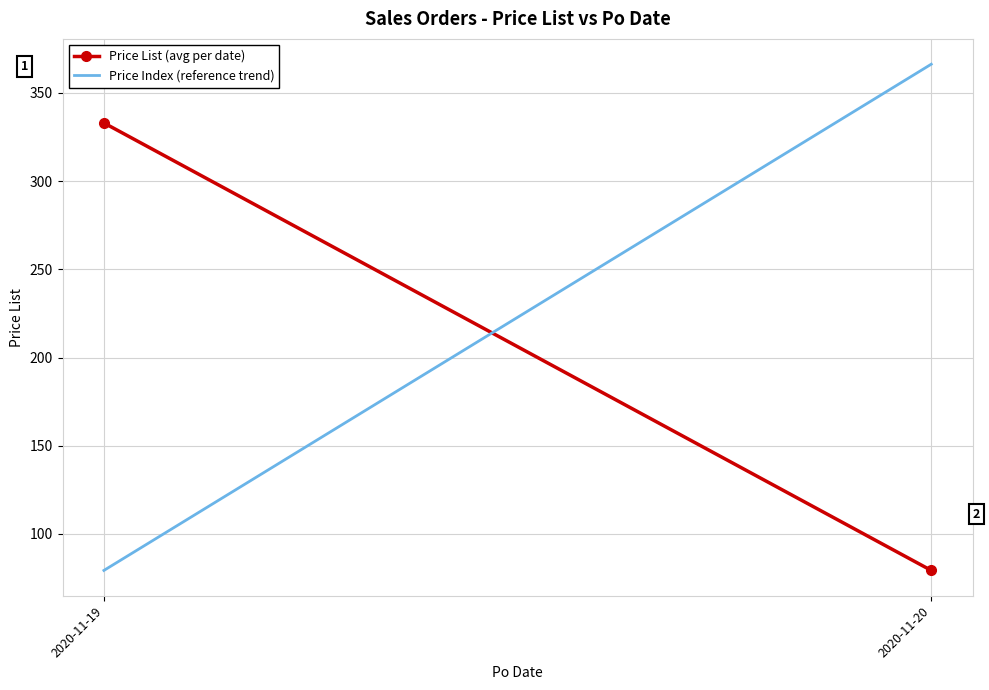

What is the sum of all Price Index (reference trend) values?

445.6